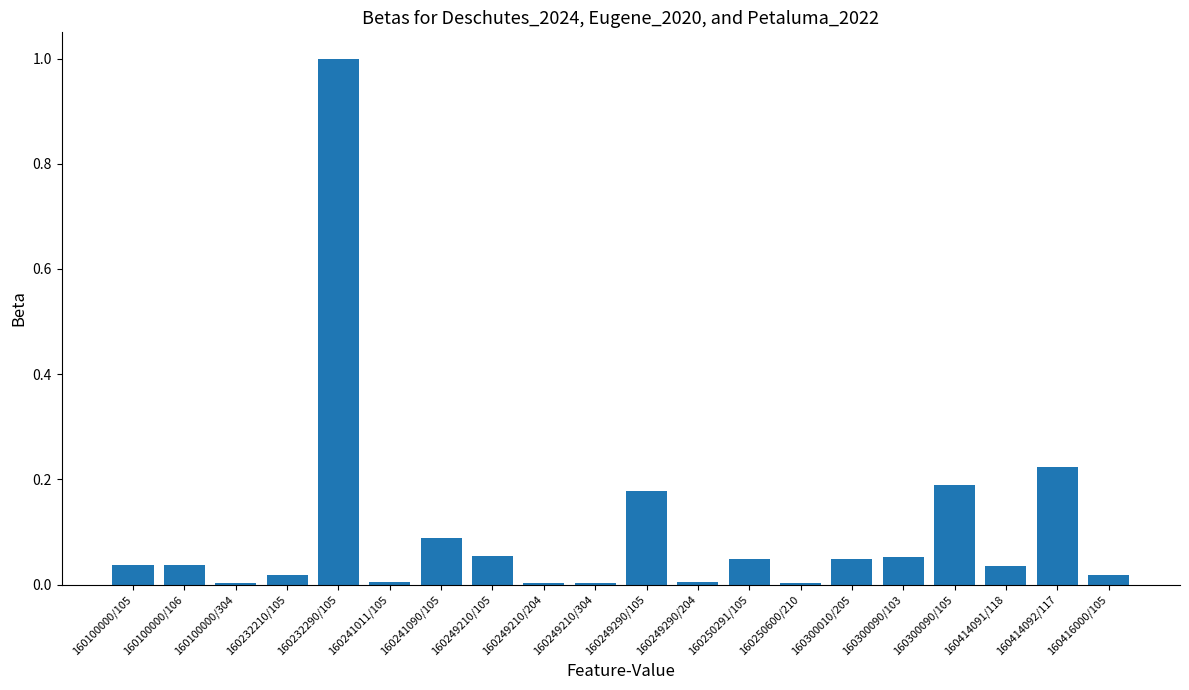

Which label corresponds to the largest value in the chart?

160232290/105